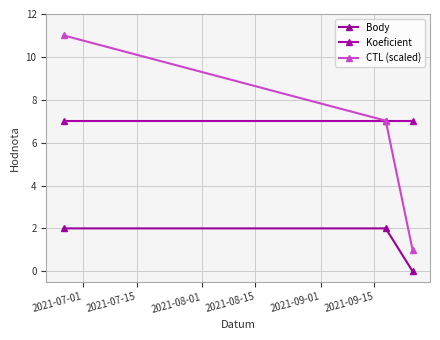

What are all the series names shown in the legend?

Body, Koeficient, CTL (scaled)